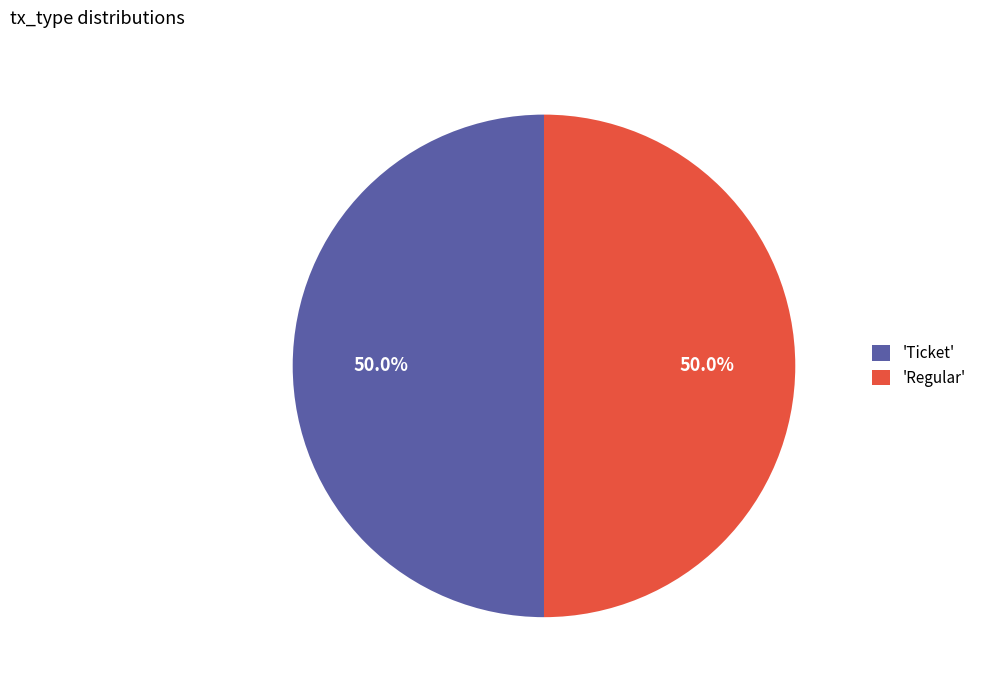

How many slices are in this pie chart?

2